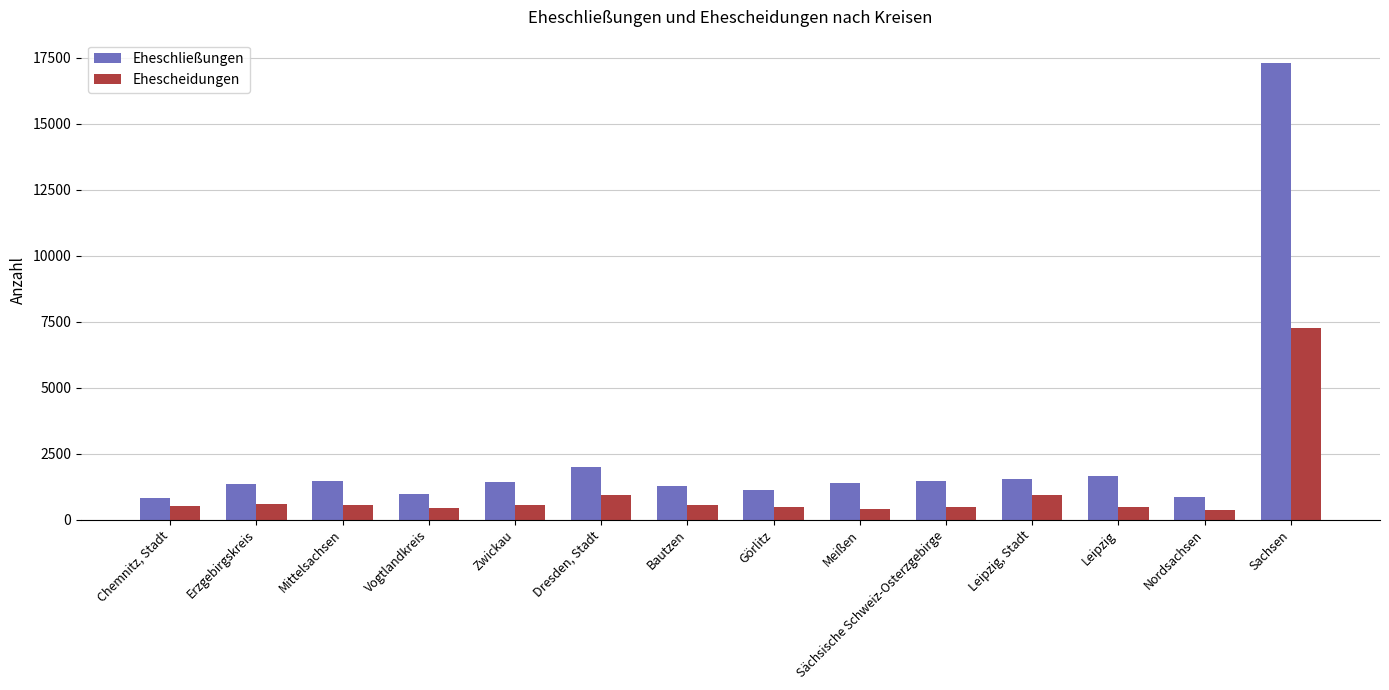

What is the value of the Eheschließungen bar at the 13th from the left?

856